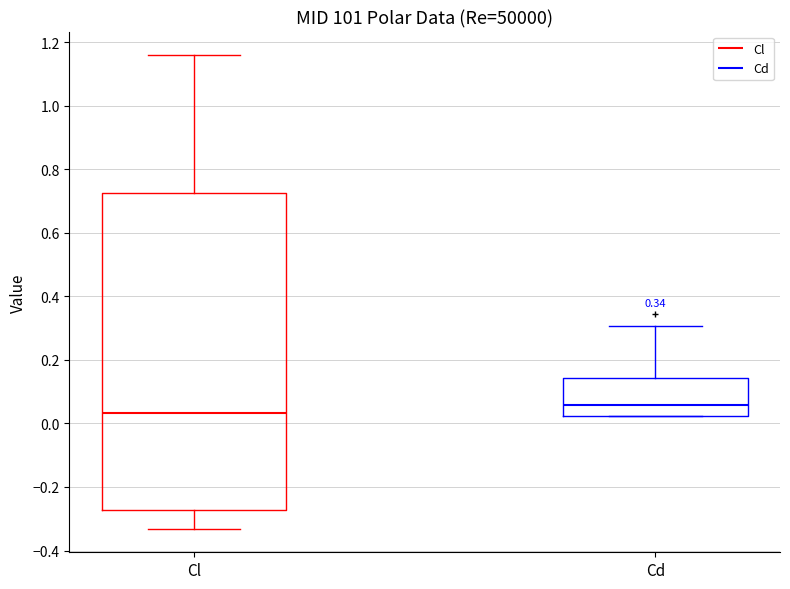

Comparing the boxes themselves (not the whiskers), which one is the tallest?

Cl